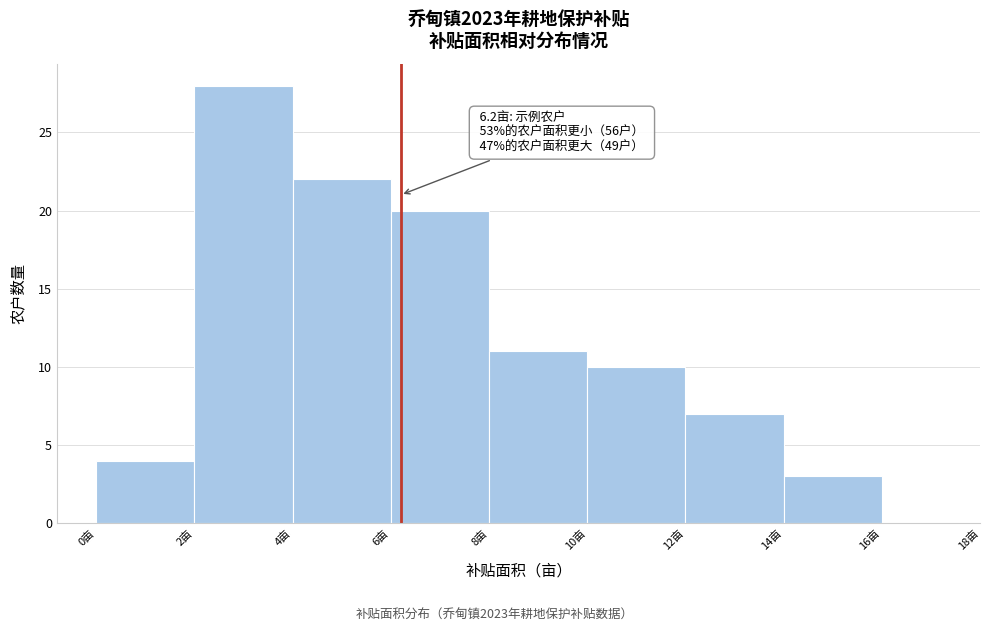

Over which range of the x-axis is the bar tallest?

2 to 4